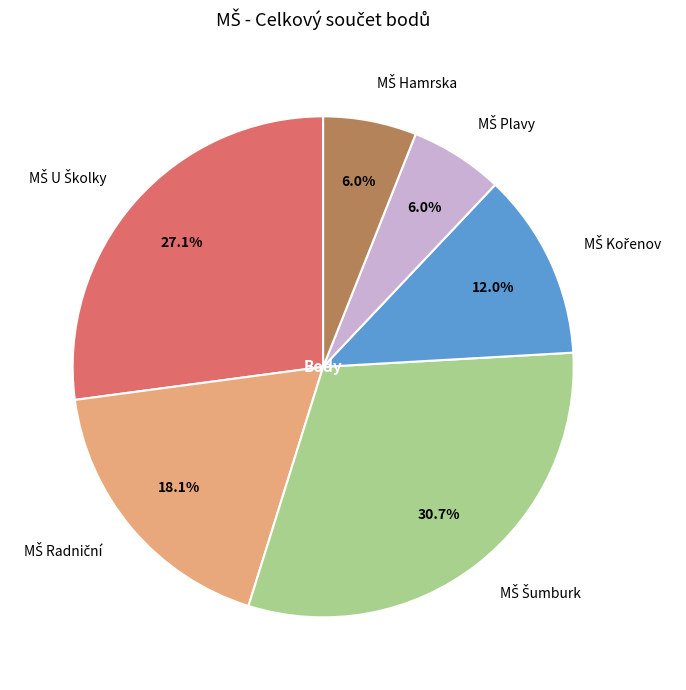

How many segments does this pie chart have?

6